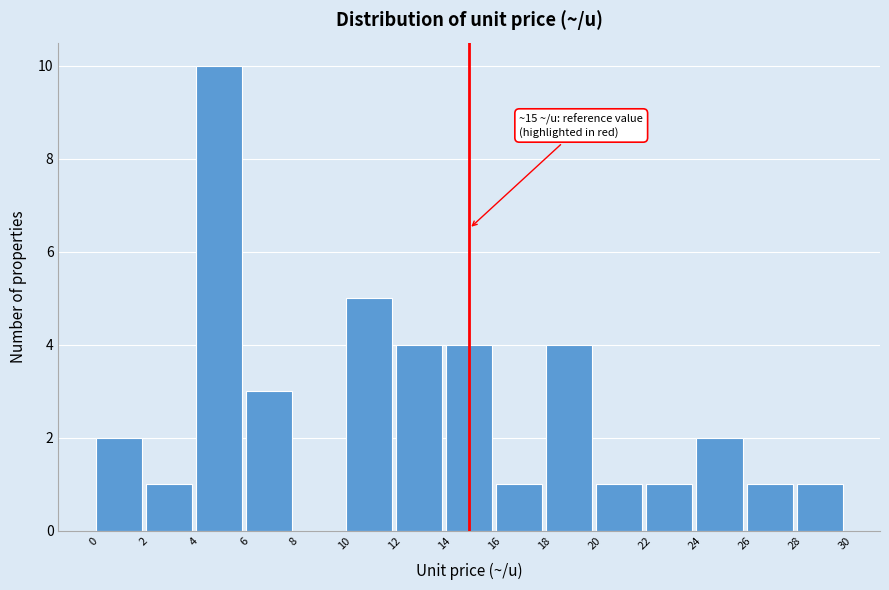

Over which range of the x-axis is the bar tallest?

4 to 6